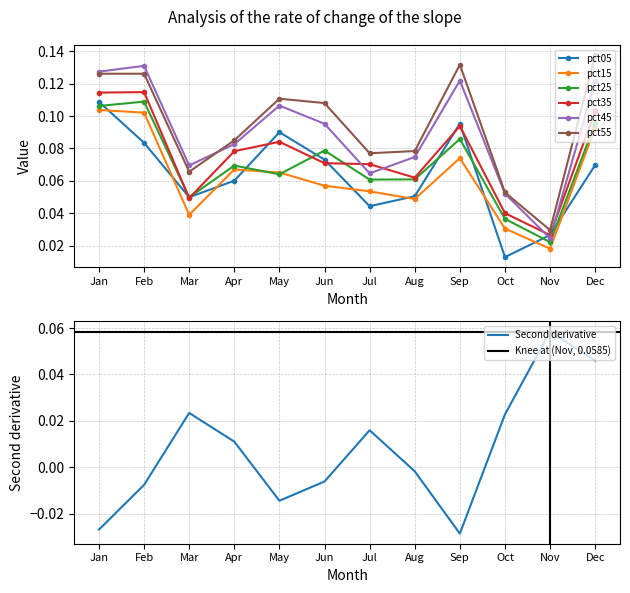

What is the average value of the pct15 series?

0.1